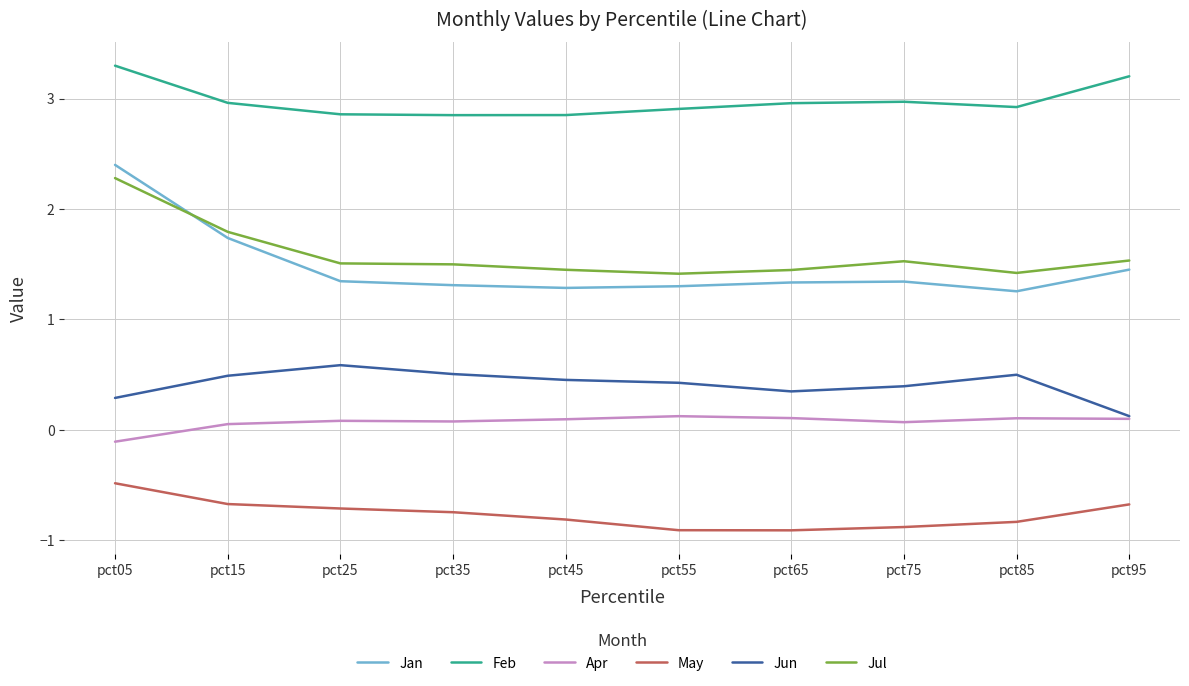

True or false: Apr and Jan intersect in this chart.

False